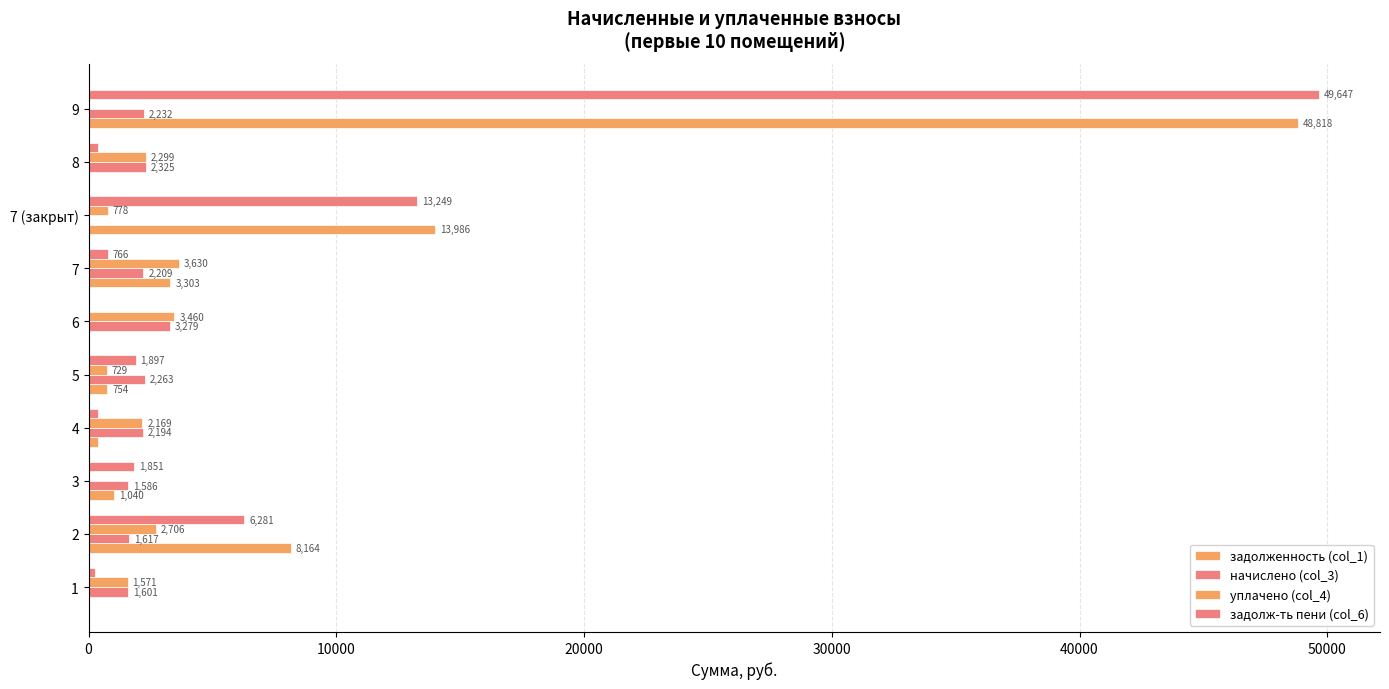

How many values in the задолженность (col_1) series exceed 1040?

5